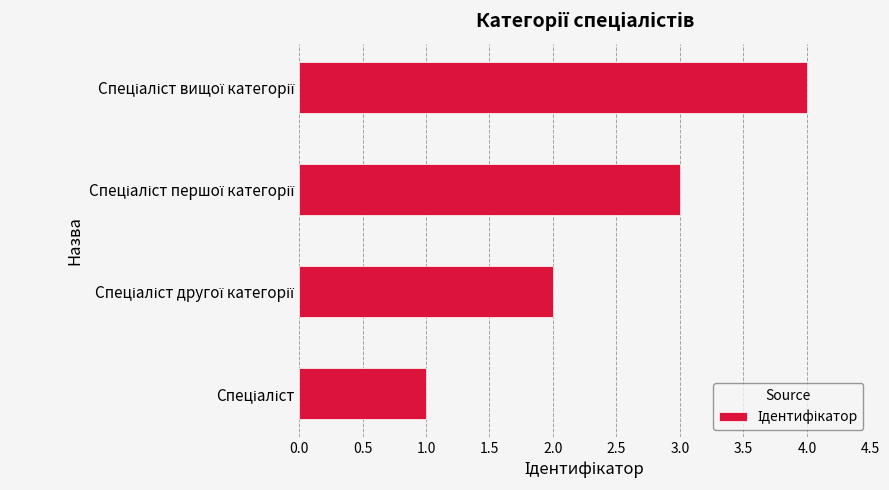

What is the sum of all values?

10